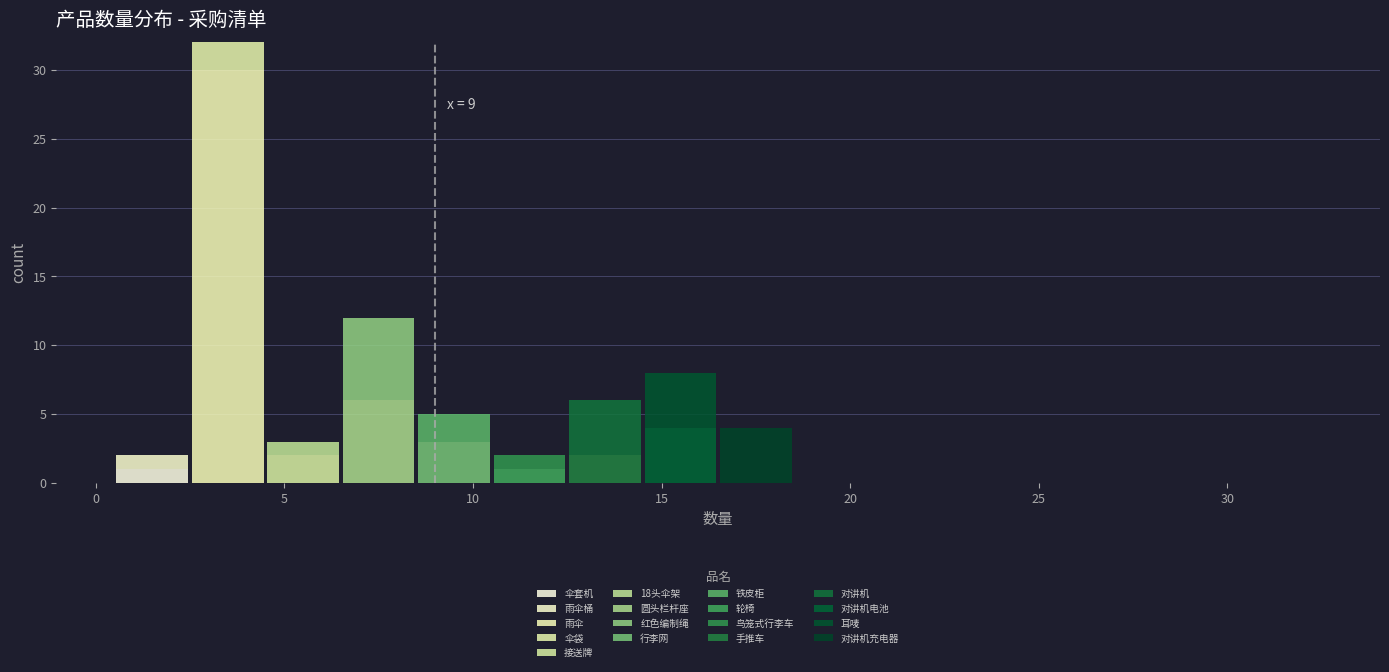

Which range on the x-axis has the tallest stacked bar (by total height)?

2.5 to 4.5